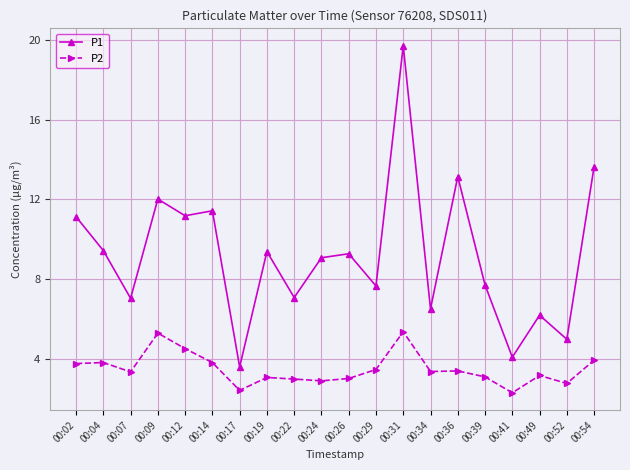

What is the lowest value of the P2 series?

2.3